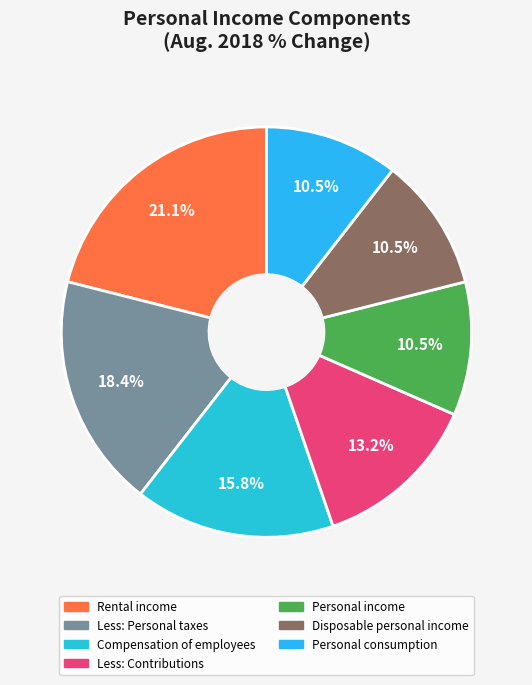

To the nearest percent, what is the difference between the largest and smallest slice percentages?

11%